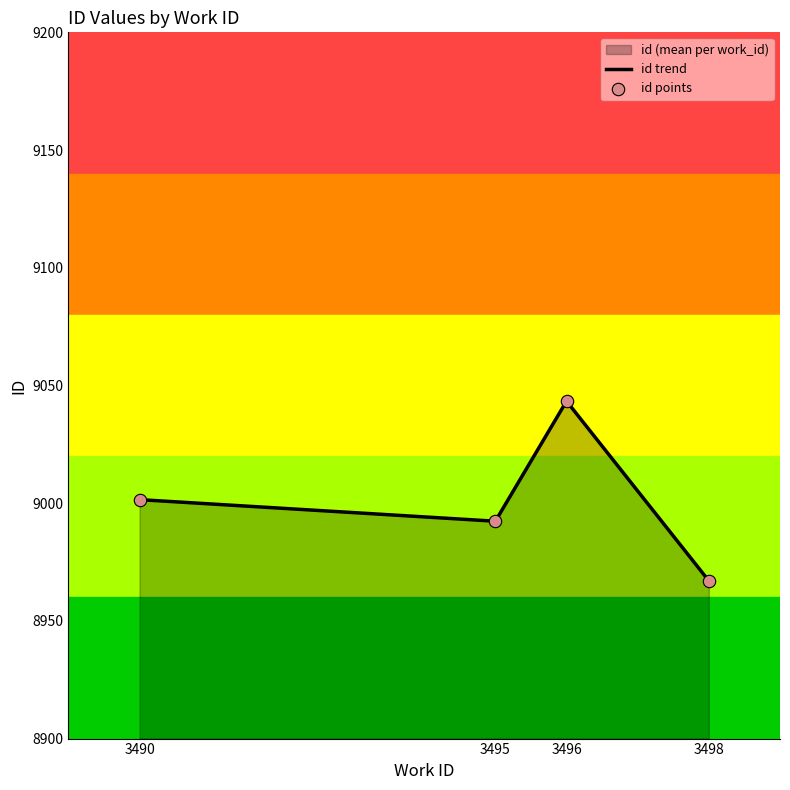

At which category does the chart reach its peak across all series?

3496